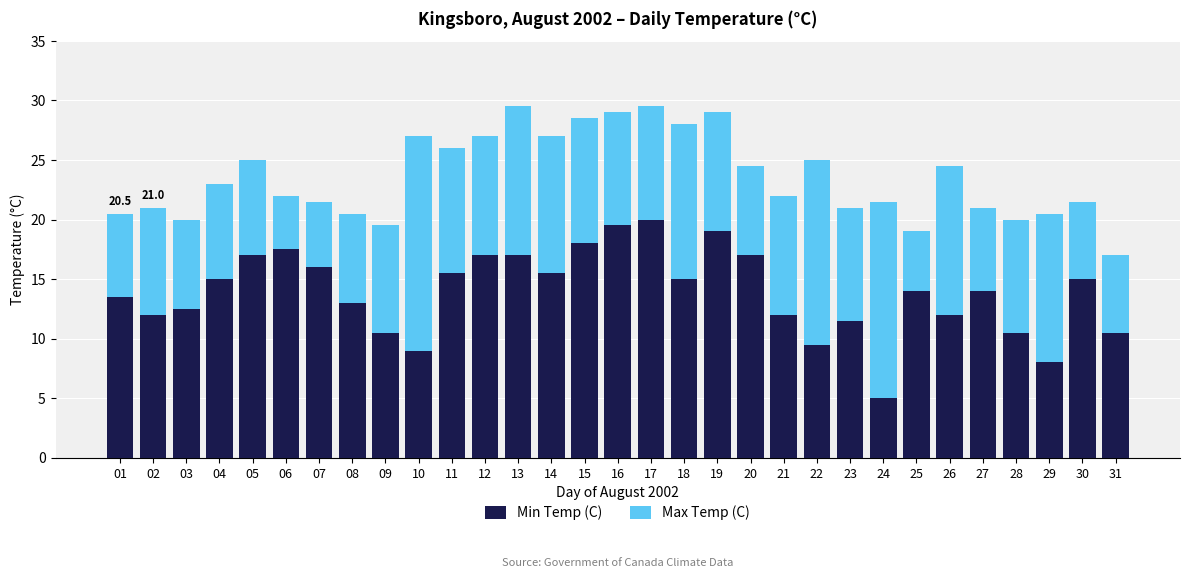

How many data points does each series have?

31